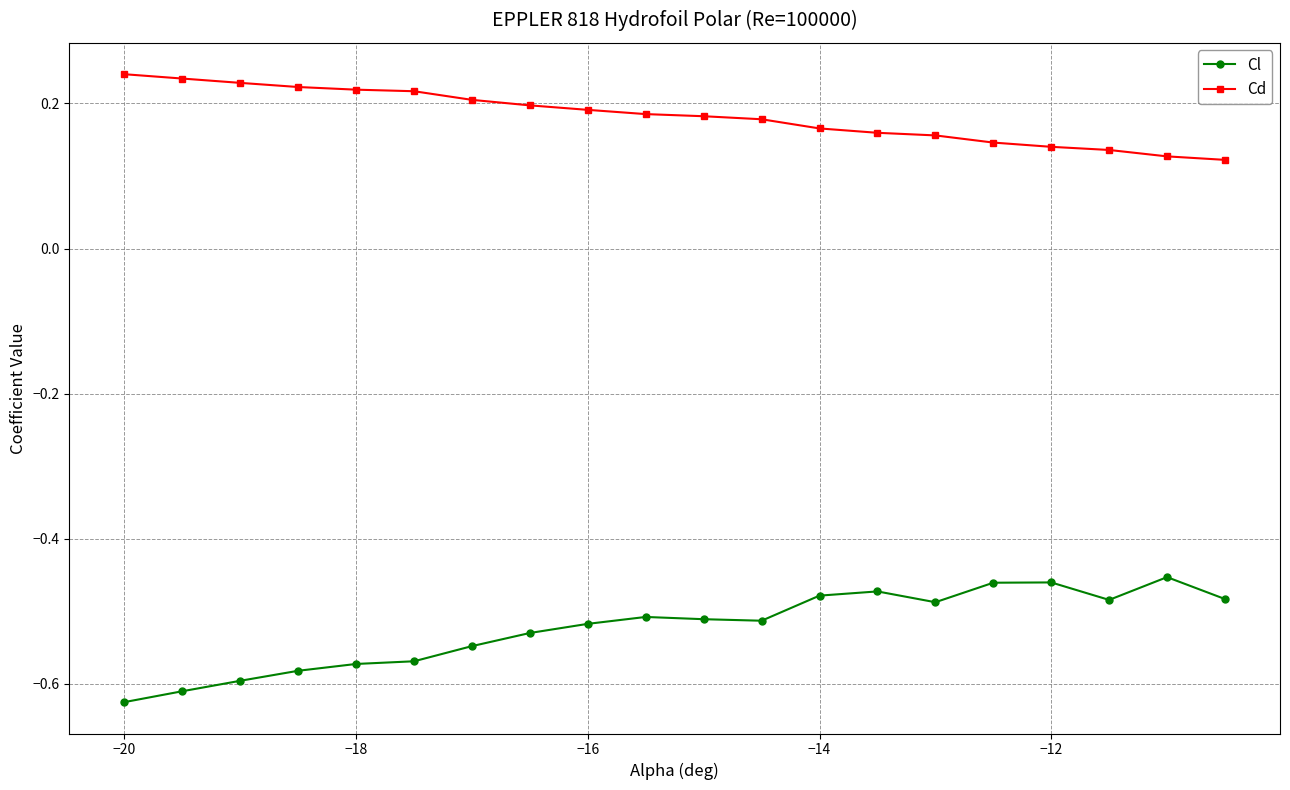

Which series has the largest total across all categories?

Cd